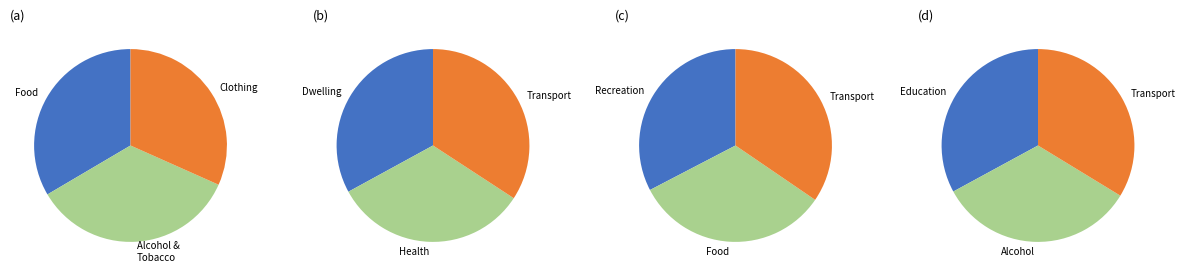

What is the largest slice in the pie chart?

Transport